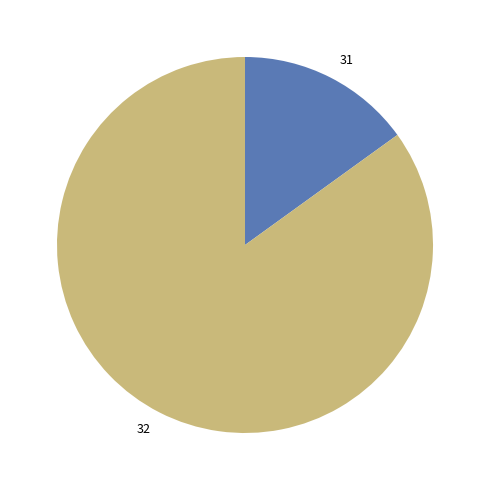

Do 32 and 31 together represent more than half of the pie?

Yes